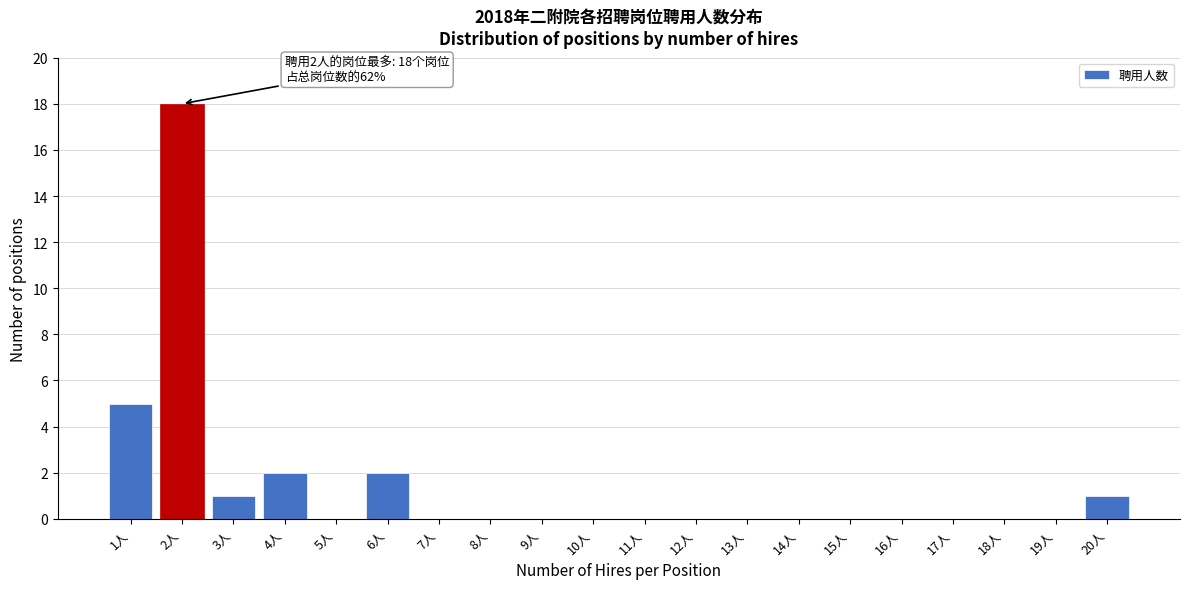

Reading left to right, extract all data points from this chart.

1人=5	2人=18	3人=1	4人=2	5人=0	6人=2	7人=0	8人=0	9人=0	10人=0	11人=0	12人=0	13人=0	14人=0	15人=0	16人=0	17人=0	18人=0	19人=0	20人=1